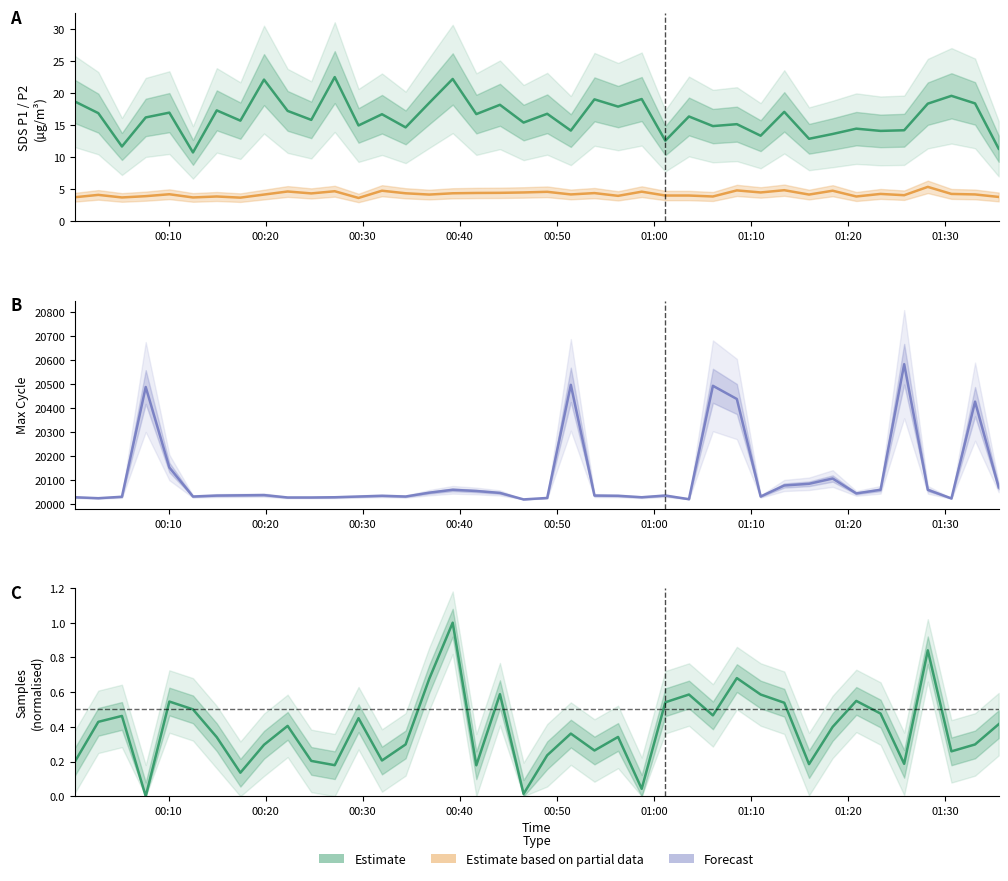

Rank the series by their maximum value, from highest to lowest.

Max_cycle (Forecast), SDS_P1 (Estimate), SDS_P2 (Partial), Samples (Estimate)